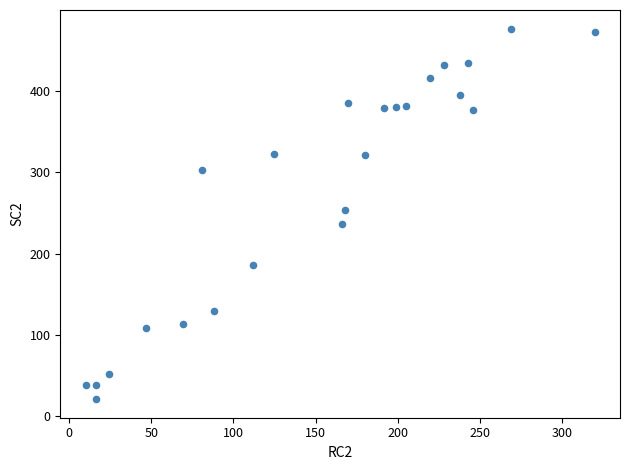

What is the range of Y values (max minus min)?

456